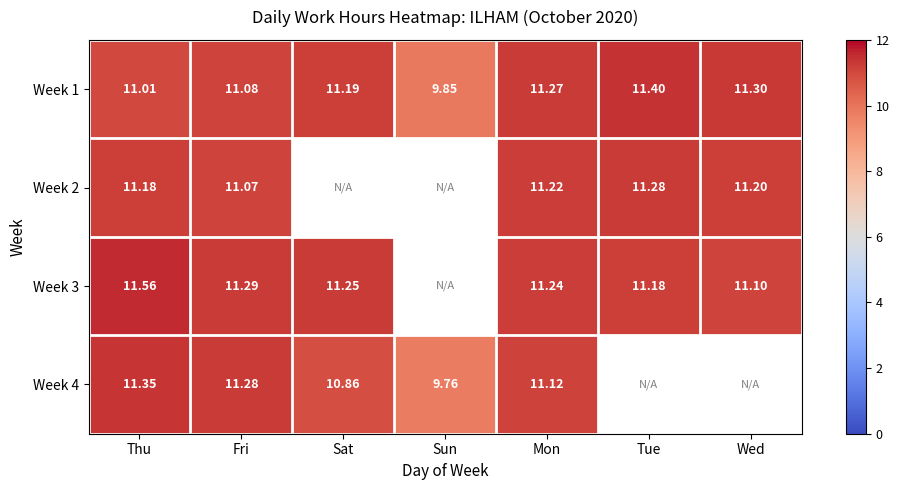

Where does the Week 1 series first go above 11?

Thu